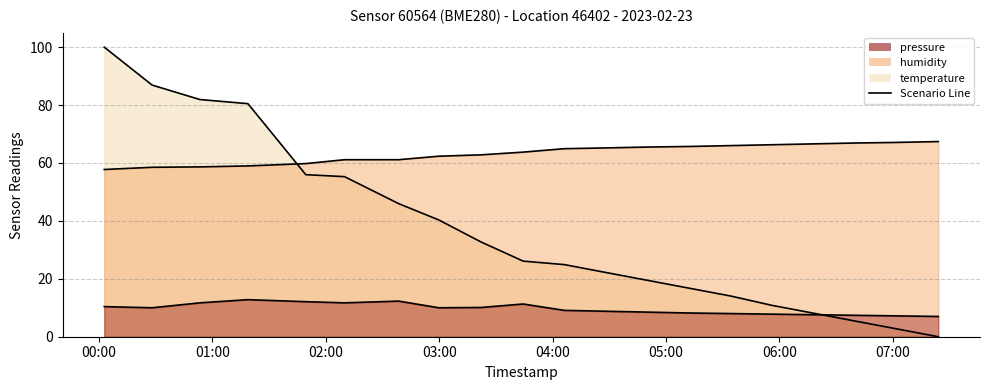

What is the average value of the humidity series?

63.3